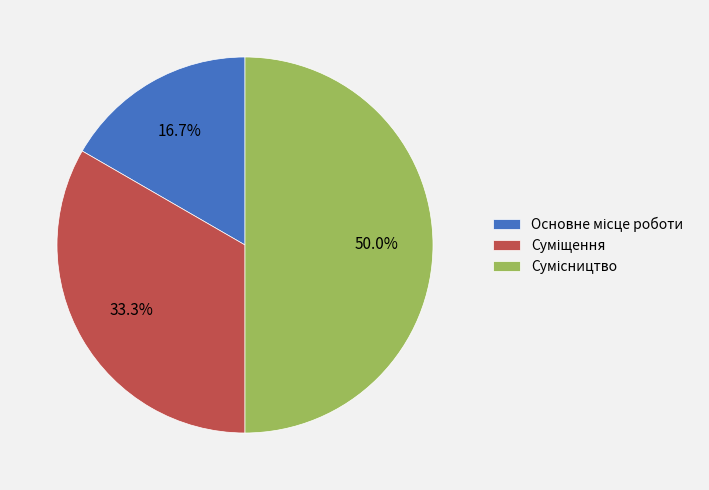

What percentage is the Суміщення slice, to the nearest percent?

33%